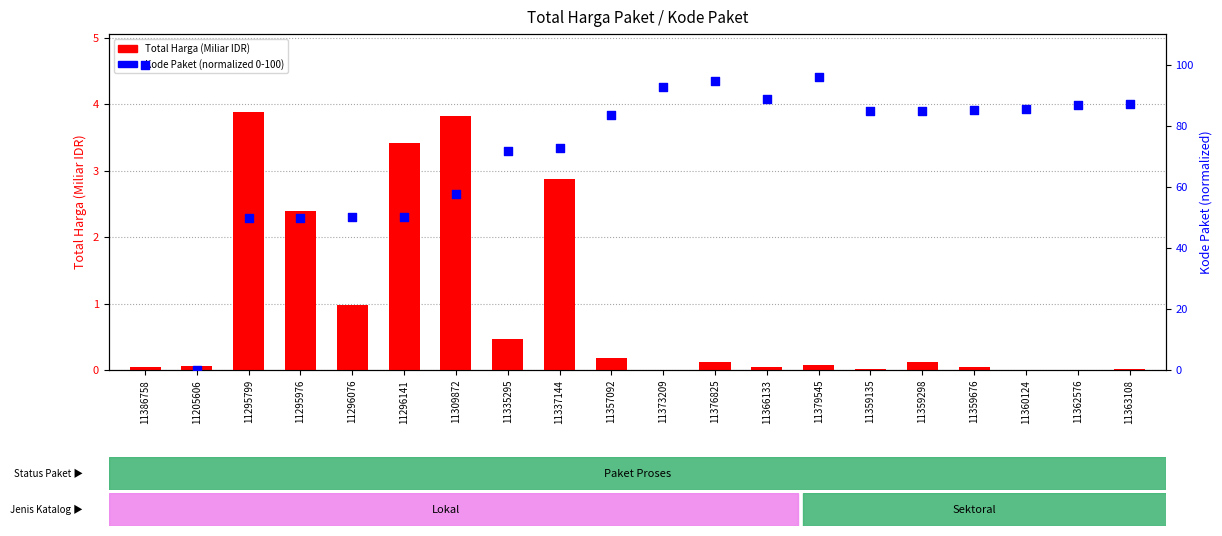

What are all the series names shown in the legend?

Total Harga (Miliar IDR), Kode Paket (normalized 0-100)